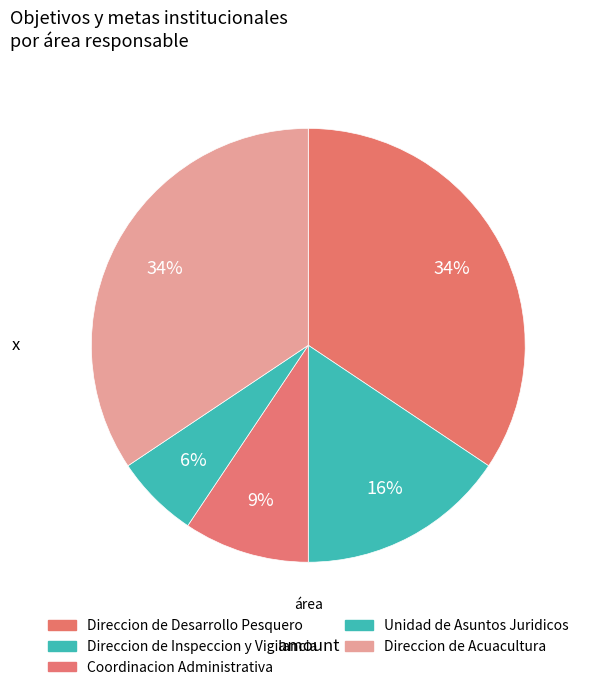

To the nearest percent, what is the combined percentage of Direccion de Acuacultura and Direccion de Inspeccion y Vigilancia?

50%